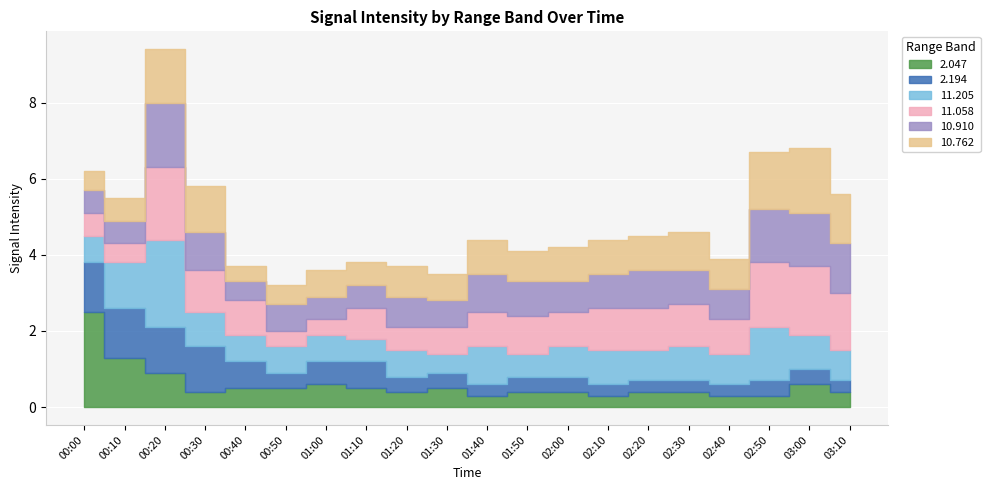

Reading right to left, what are all the values shown in this chart?

2.047: 03:10=0.4	03:00=0.6	02:50=0.3	02:40=0.3	02:30=0.4	02:20=0.4	02:10=0.3	02:00=0.4	01:50=0.4	01:40=0.3	01:30=0.5	01:20=0.4	01:10=0.5	01:00=0.6	00:50=0.5	00:40=0.5	00:30=0.4	00:20=0.9	00:10=1.3	00:00=2.5
2.194: 03:10=0.3	03:00=0.4	02:50=0.4	02:40=0.3	02:30=0.3	02:20=0.3	02:10=0.3	02:00=0.4	01:50=0.4	01:40=0.3	01:30=0.4	01:20=0.4	01:10=0.7	01:00=0.6	00:50=0.4	00:40=0.7	00:30=1.2	00:20=1.2	00:10=1.3	00:00=1.3
11.205: 03:10=0.8	03:00=0.9	02:50=1.4	02:40=0.8	02:30=0.9	02:20=0.8	02:10=0.9	02:00=0.8	01:50=0.6	01:40=1.0	01:30=0.5	01:20=0.7	01:10=0.6	01:00=0.7	00:50=0.7	00:40=0.7	00:30=0.9	00:20=2.3	00:10=1.2	00:00=0.7
11.058: 03:10=1.5	03:00=1.8	02:50=1.7	02:40=0.9	02:30=1.1	02:20=1.1	02:10=1.1	02:00=0.9	01:50=1.0	01:40=0.9	01:30=0.7	01:20=0.6	01:10=0.8	01:00=0.4	00:50=0.4	00:40=0.9	00:30=1.1	00:20=1.9	00:10=0.5	00:00=0.6
10.910: 03:10=1.3	03:00=1.4	02:50=1.4	02:40=0.8	02:30=0.9	02:20=1.0	02:10=0.9	02:00=0.8	01:50=0.9	01:40=1.0	01:30=0.7	01:20=0.8	01:10=0.6	01:00=0.6	00:50=0.7	00:40=0.5	00:30=1.0	00:20=1.7	00:10=0.6	00:00=0.6
10.762: 03:10=1.3	03:00=1.7	02:50=1.5	02:40=0.8	02:30=1.0	02:20=0.9	02:10=0.9	02:00=0.9	01:50=0.8	01:40=0.9	01:30=0.7	01:20=0.8	01:10=0.6	01:00=0.7	00:50=0.5	00:40=0.4	00:30=1.2	00:20=1.4	00:10=0.6	00:00=0.5